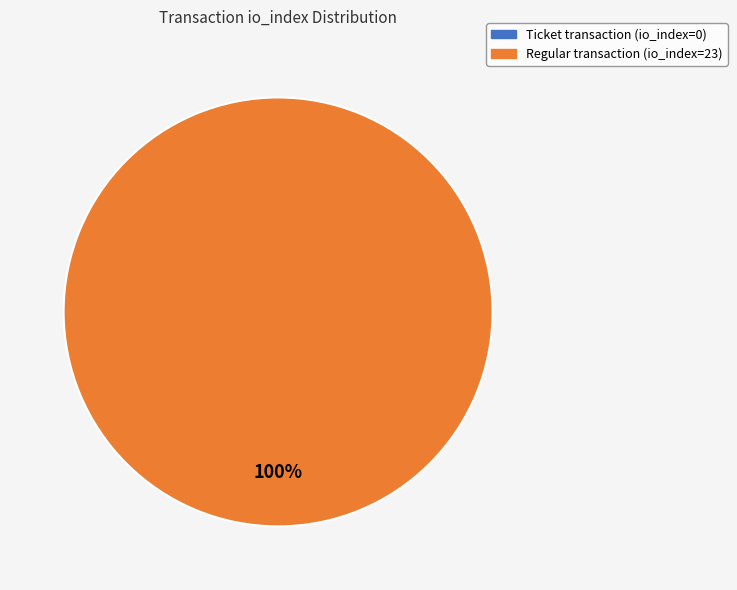

Count the number of slices in the pie.

2